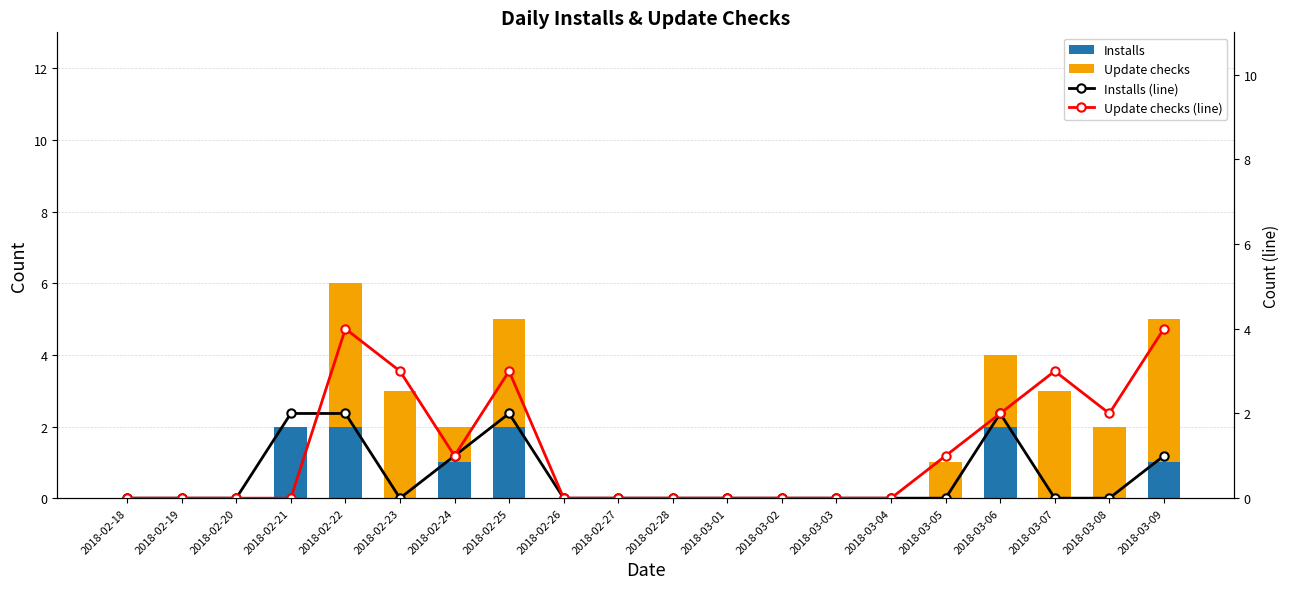

How many distinct data groups are displayed?

4